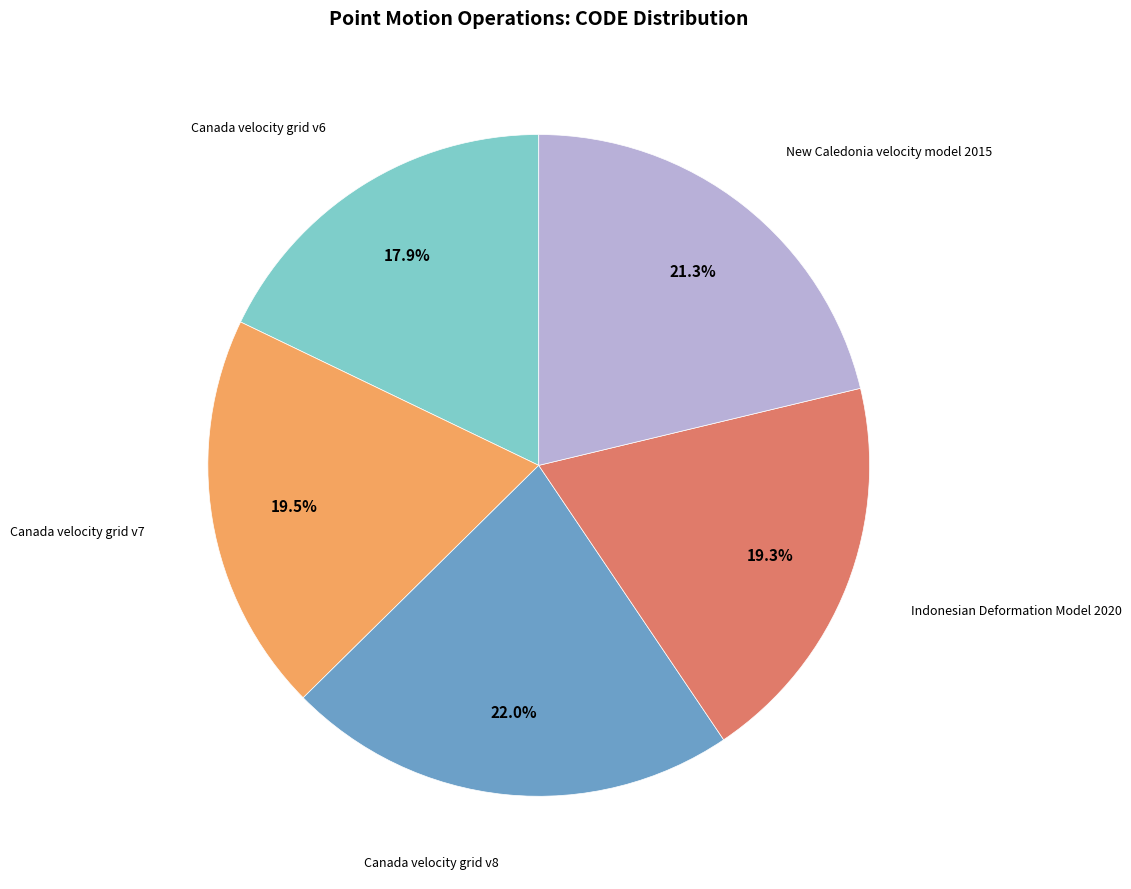

Does any single category account for the majority?

No